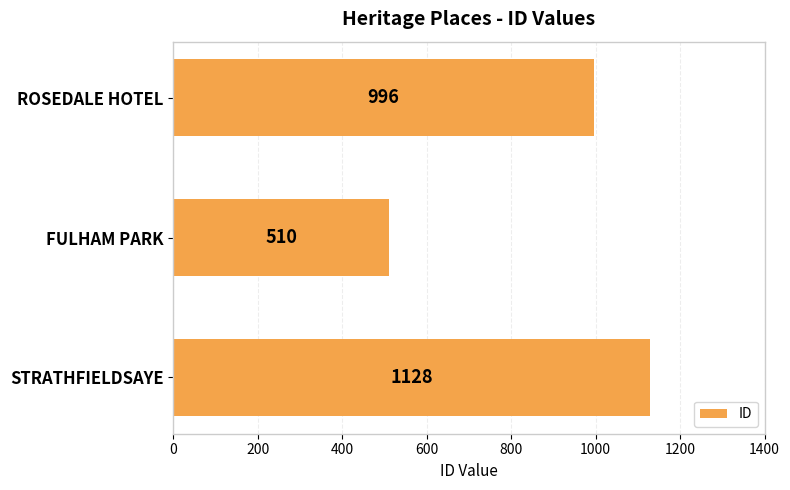

What is the change in value from STRATHFIELDSAYE to ROSEDALE HOTEL?

-132